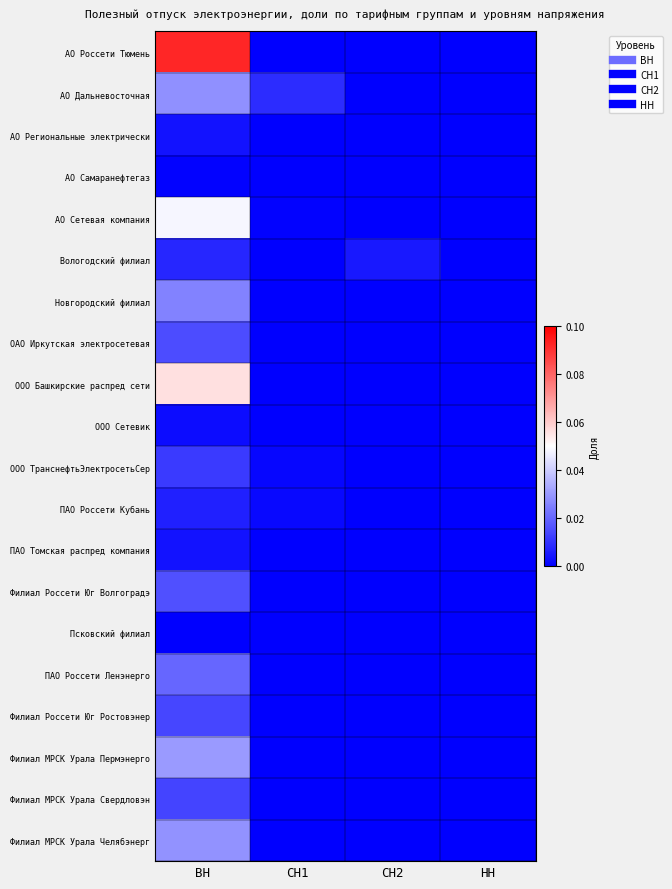

What is the difference between the highest and lowest values at ВН?

0.1